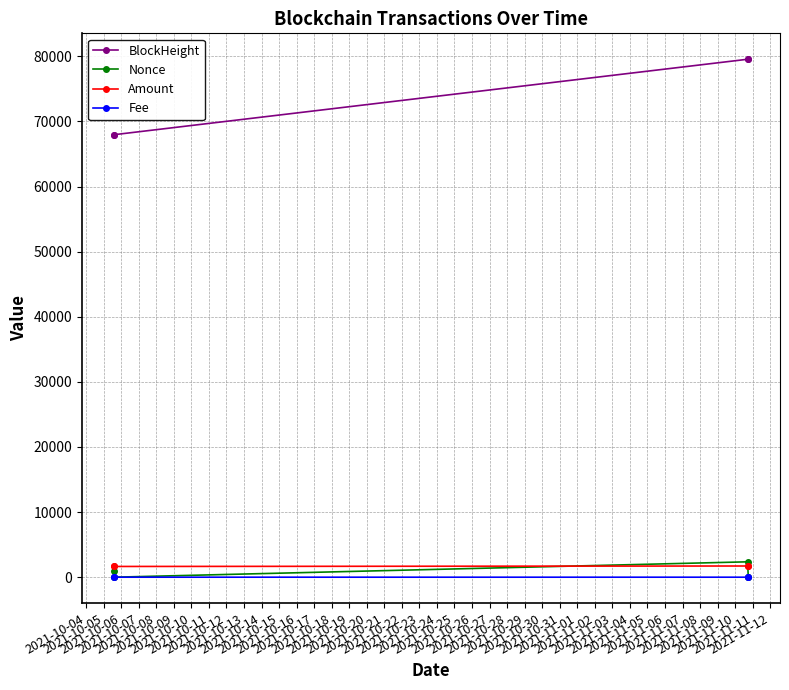

True or false: Nonce and BlockHeight cross at least once.

False